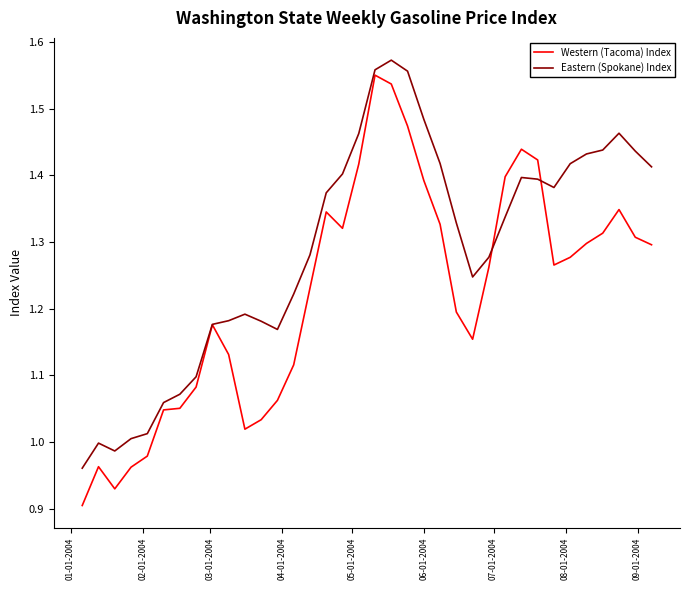

Rank the series by their average value, from highest to lowest.

Eastern (Spokane) Index, Western (Tacoma) Index